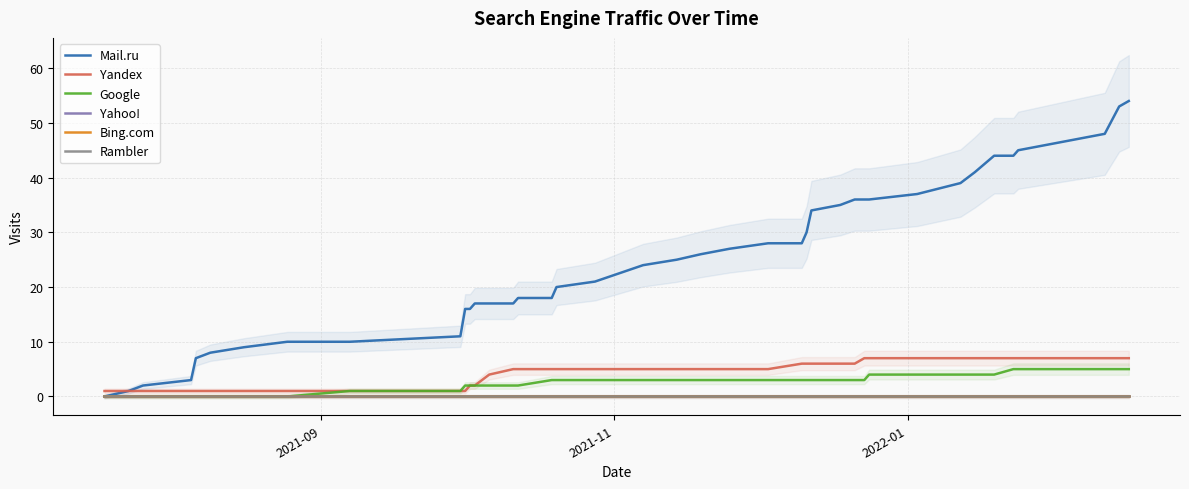

Is this an area chart (filled region under the line)?

No